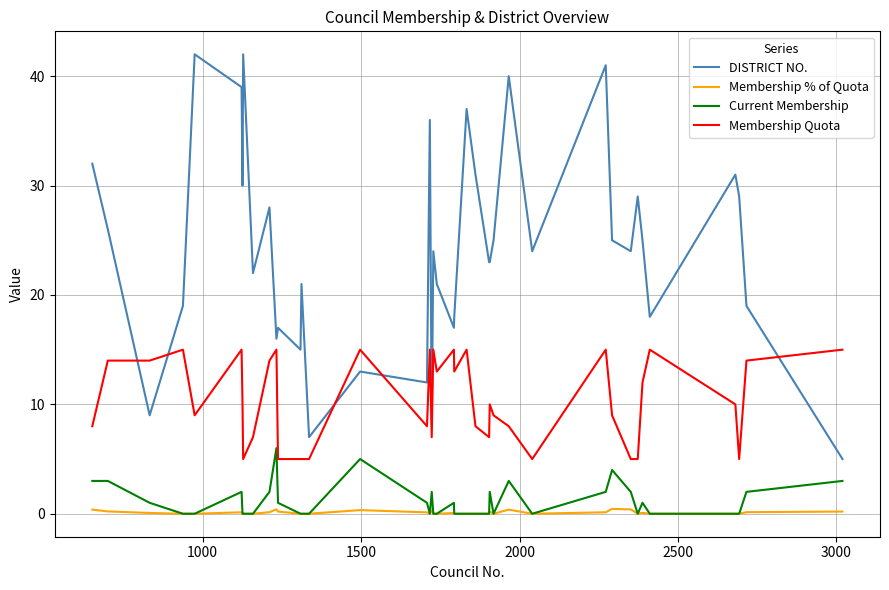

How many lines are shown in the chart?

4